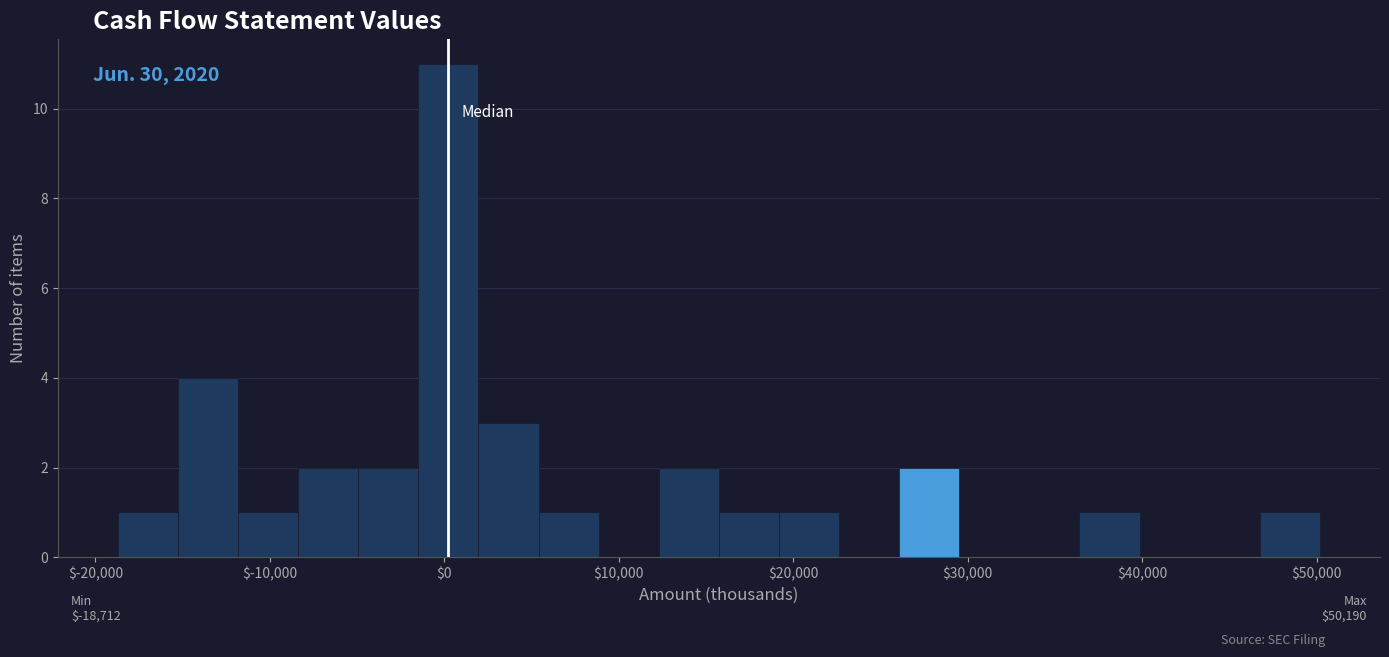

Read against the x-axis, roughly where is the centre of the tallest bar?

0